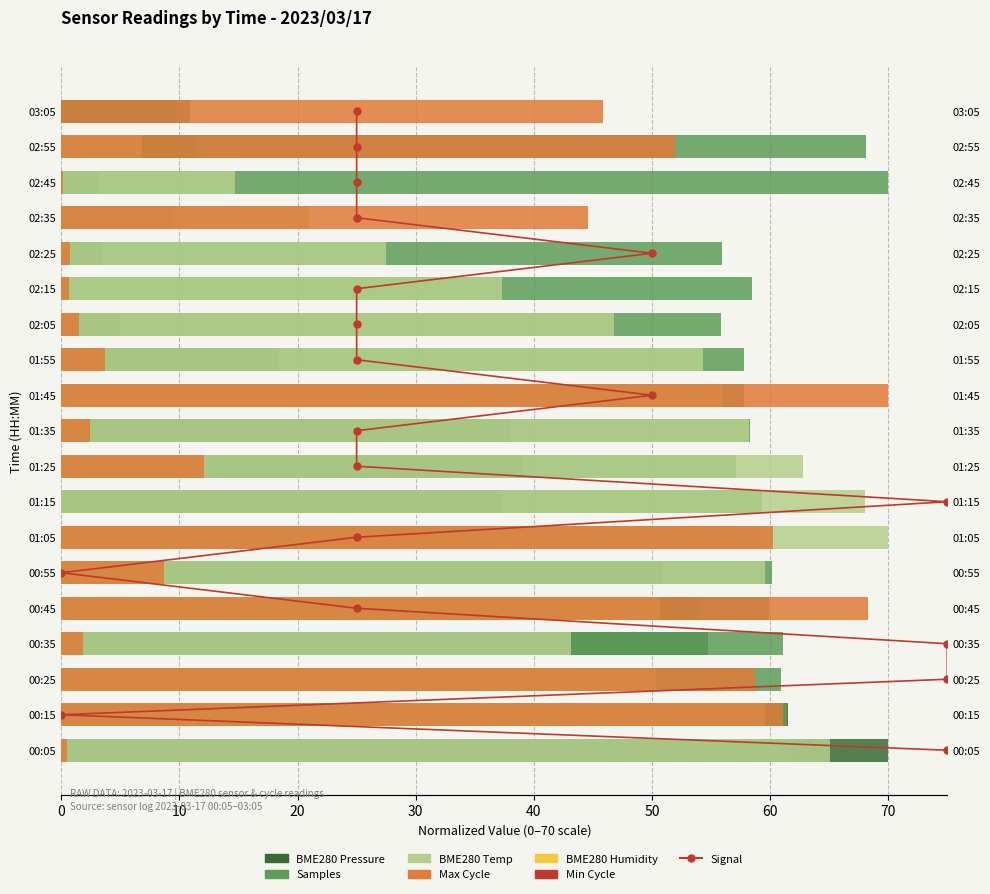

Rank the series by their average value, from lowest to highest.

Max_cycle, BME280_pressure, BME280_temperature, Samples